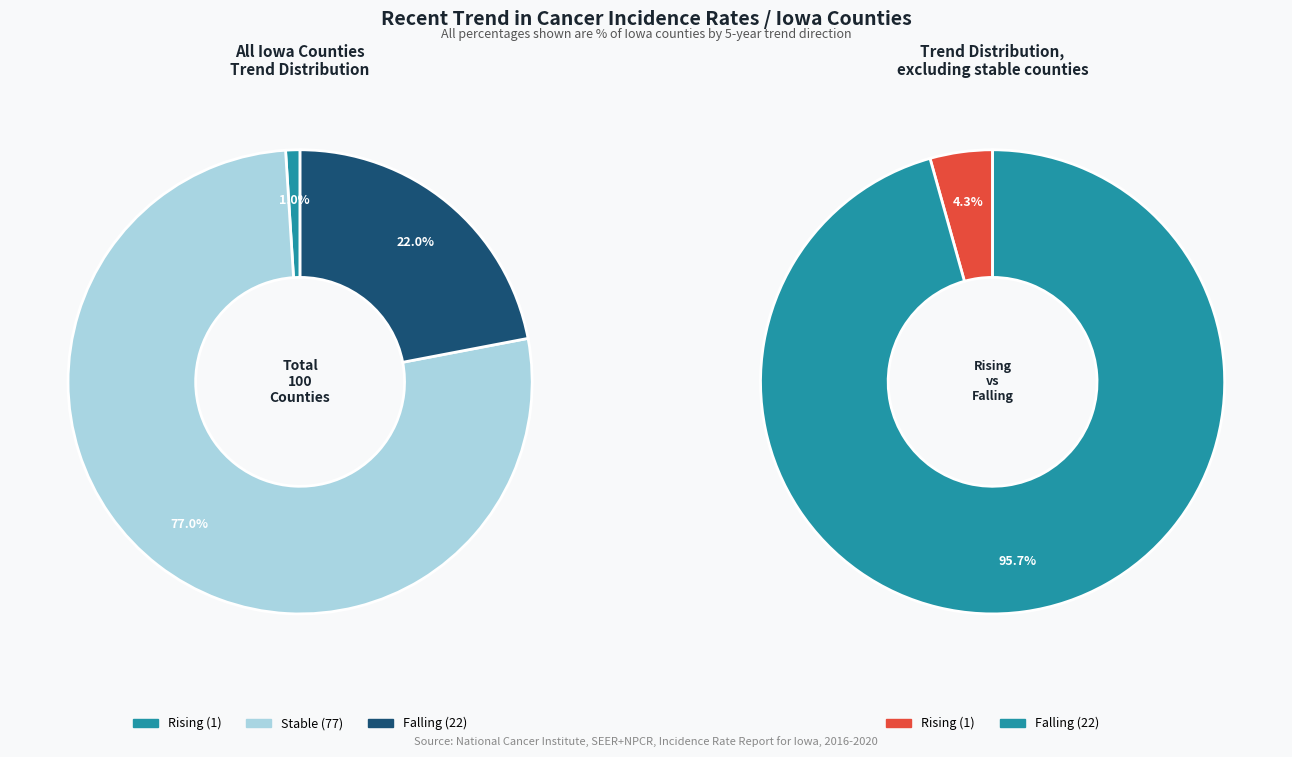

Which category has the smallest portion of the pie?

rising